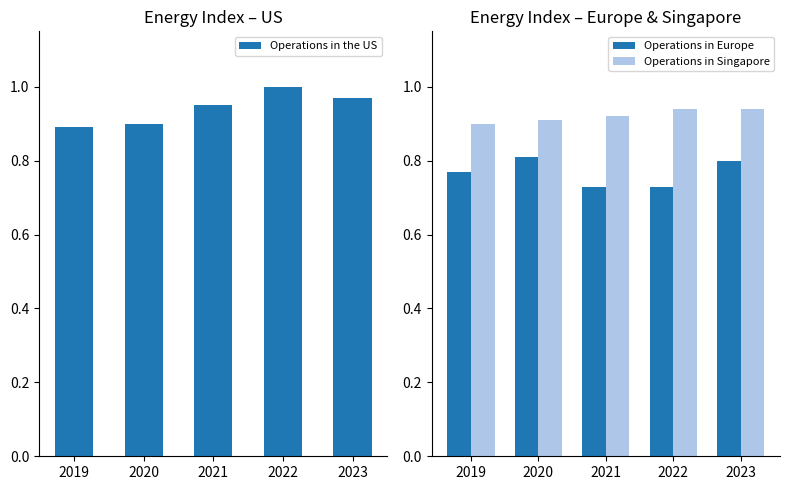

How many bars are there in total?

15